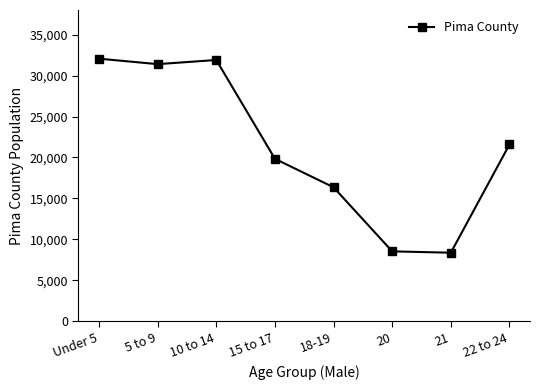

What is the difference between the values at 18-19 and 15 to 17?

3479